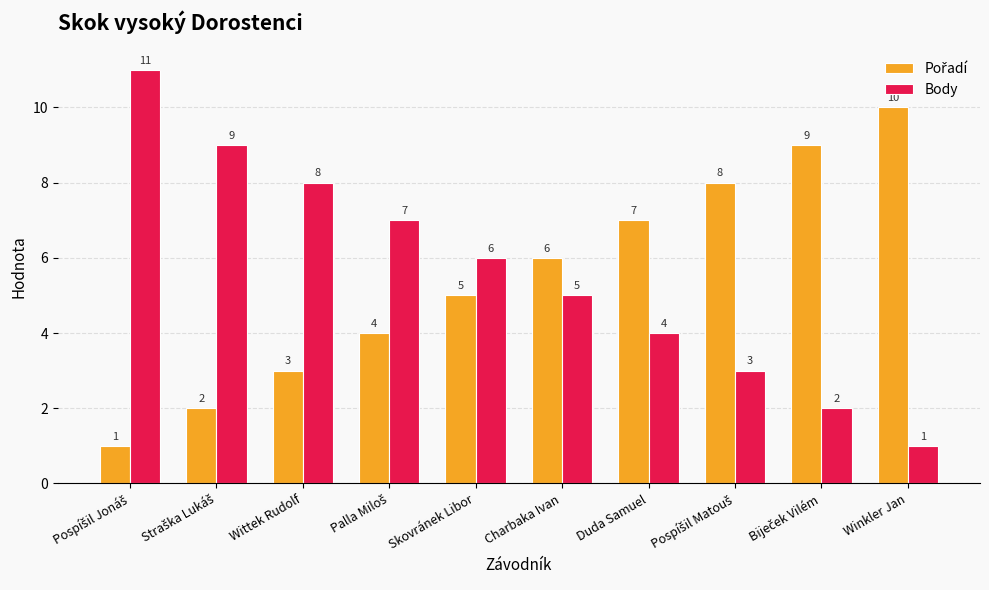

Which series has the largest total across all categories?

Body